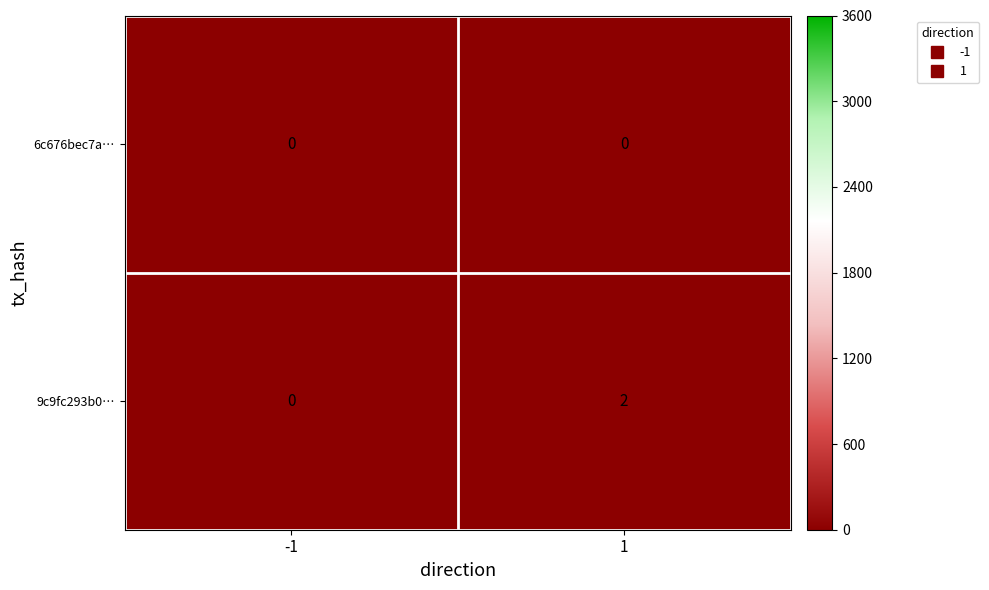

Which series has the widest spread of values?

9c9fc293b0…